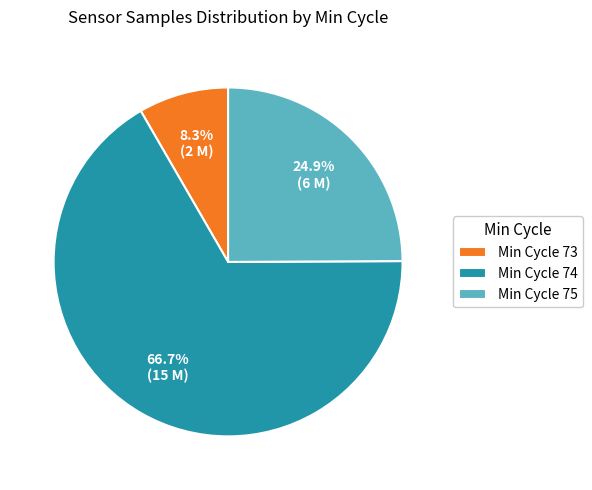

How many segments does this pie chart have?

3